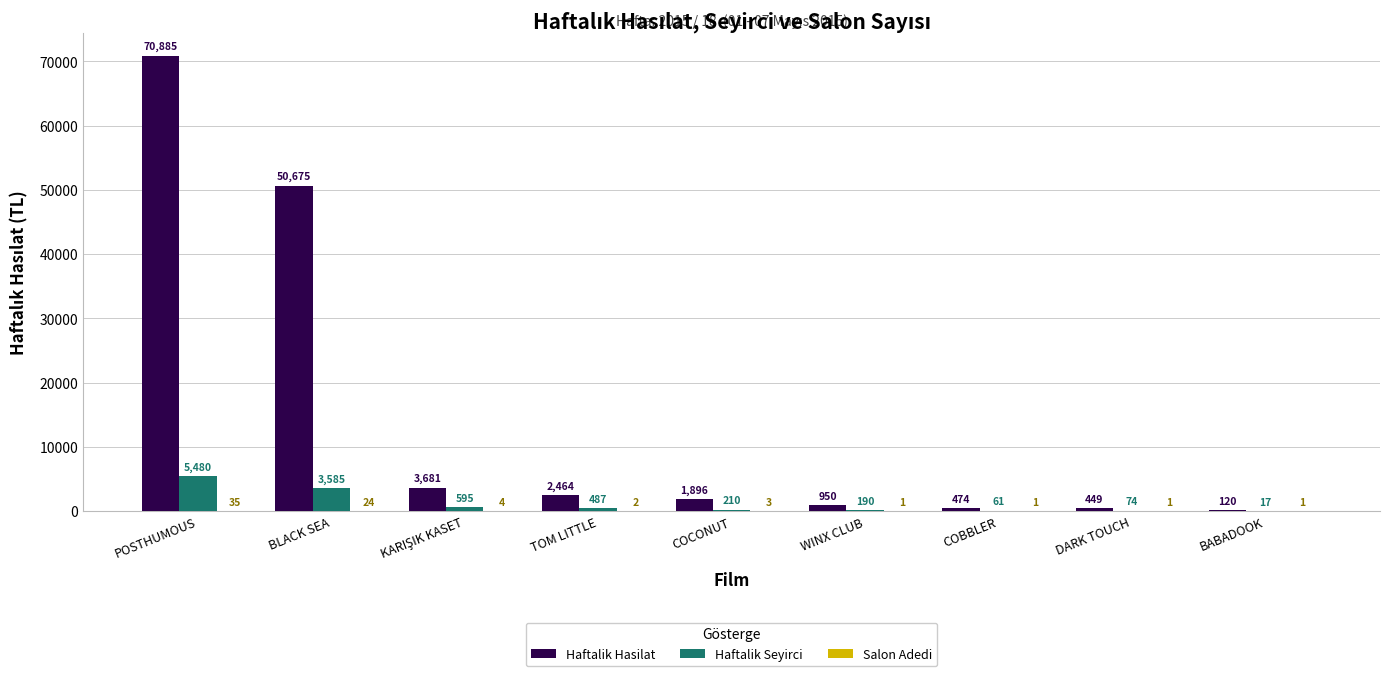

How many groups of bars are there?

9